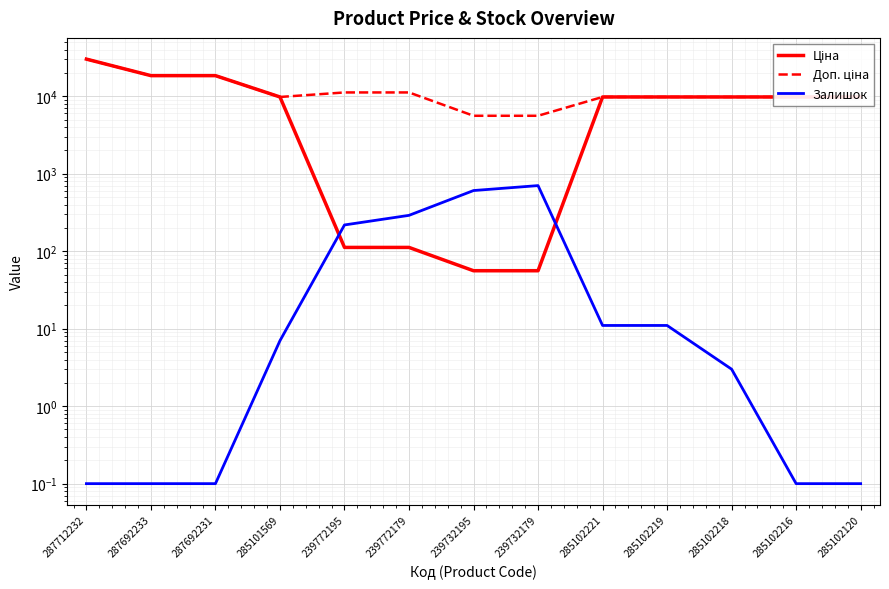

Count the number of categories in the chart.

13